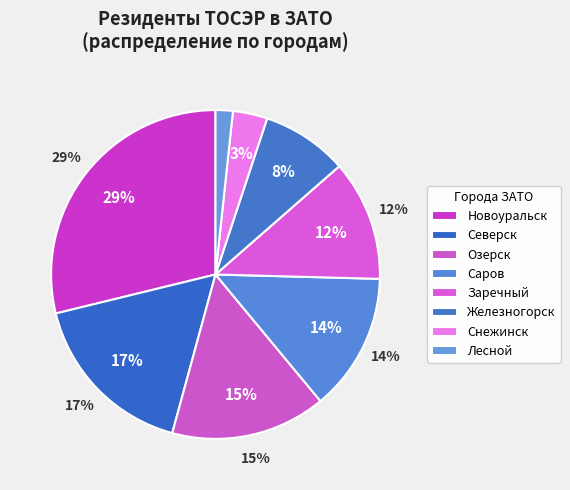

To the nearest percent, what percentage of the pie is Заречный?

12%